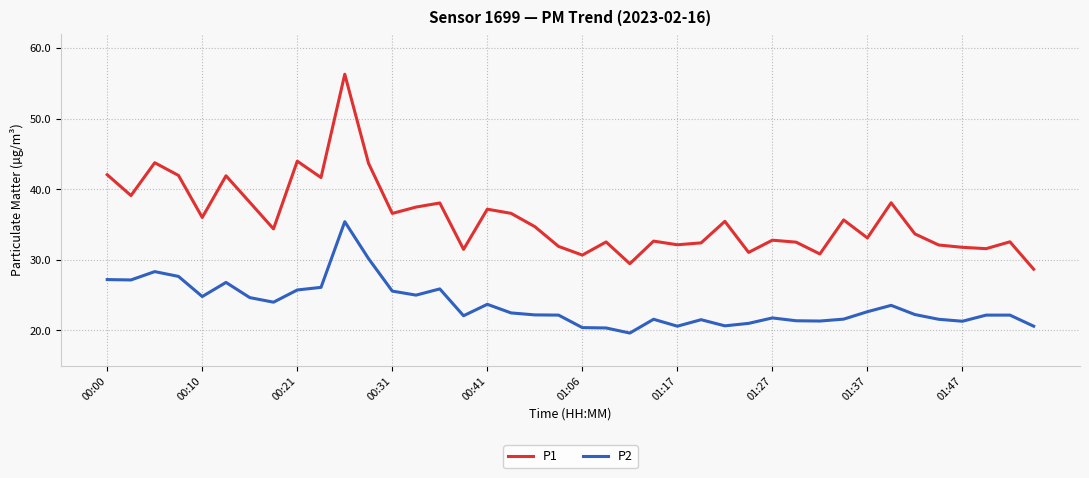

List the series in order of their peak value, lowest first.

P2, P1